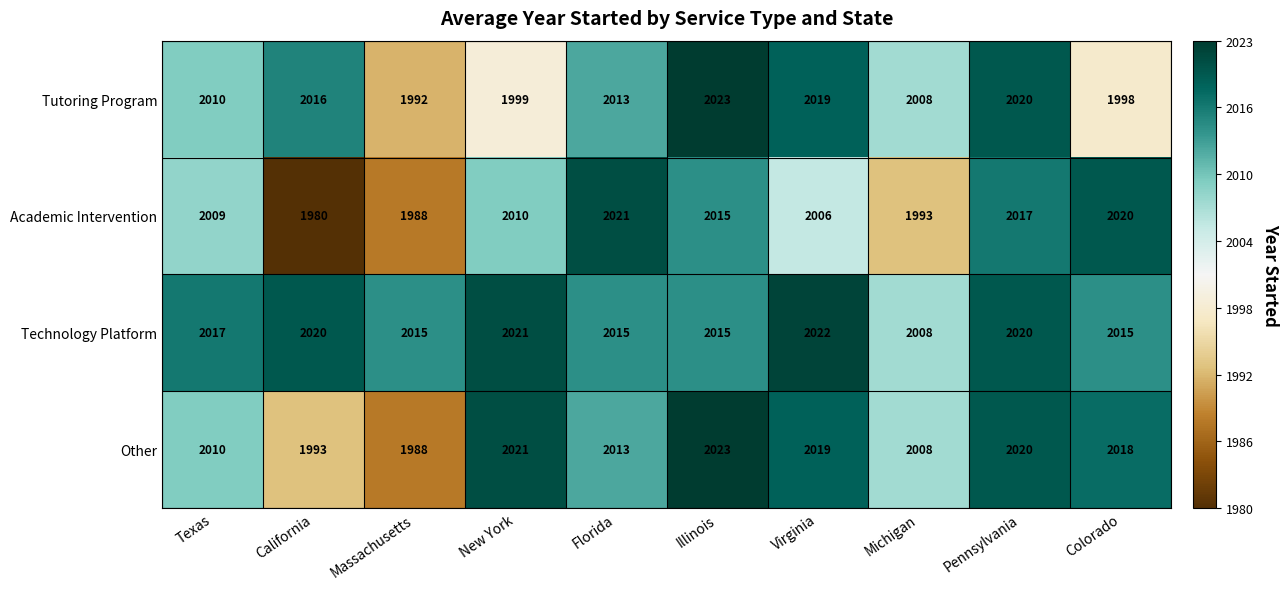

What is the difference between the second highest and minimum values in the Other series?

33